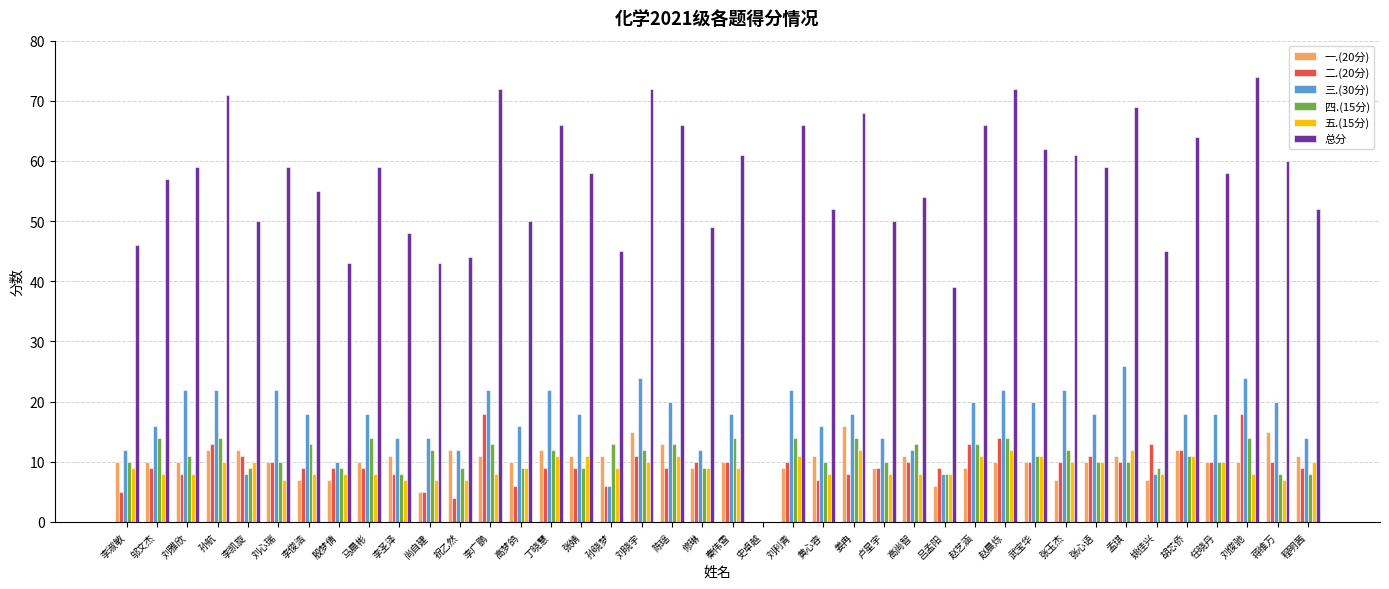

How many positive values does the 四.(15分) series have?

39